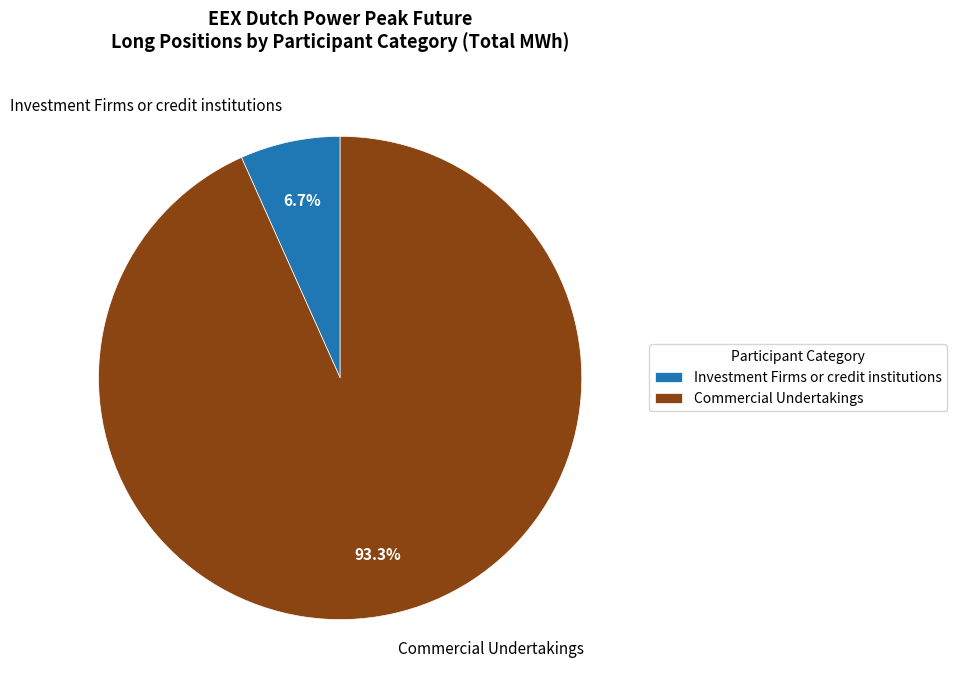

What is the majority slice?

Commercial Undertakings